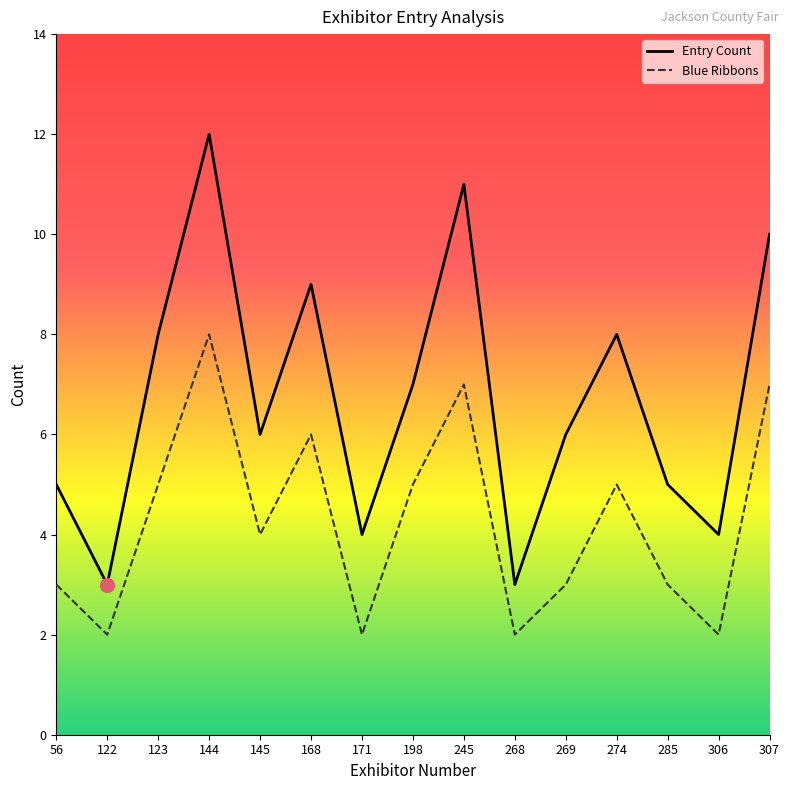

True or false: Entry Count and Blue Ribbons intersect in this chart.

False